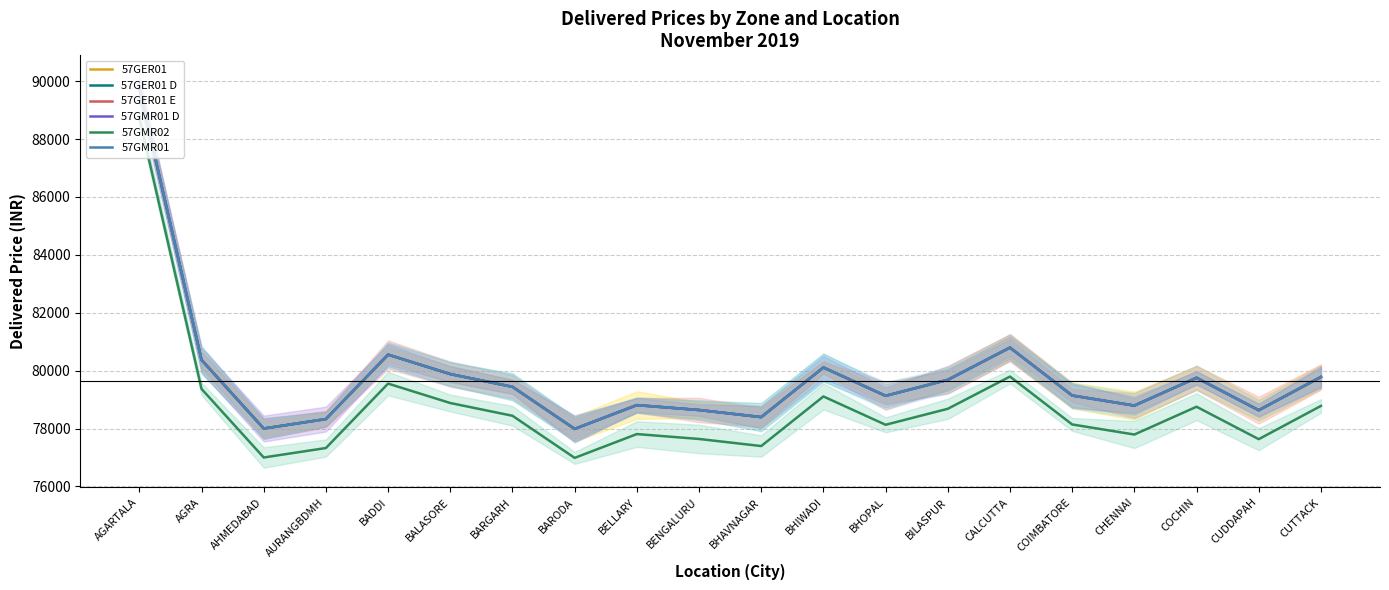

How many data points in 57GMR02 are above 78442?

9